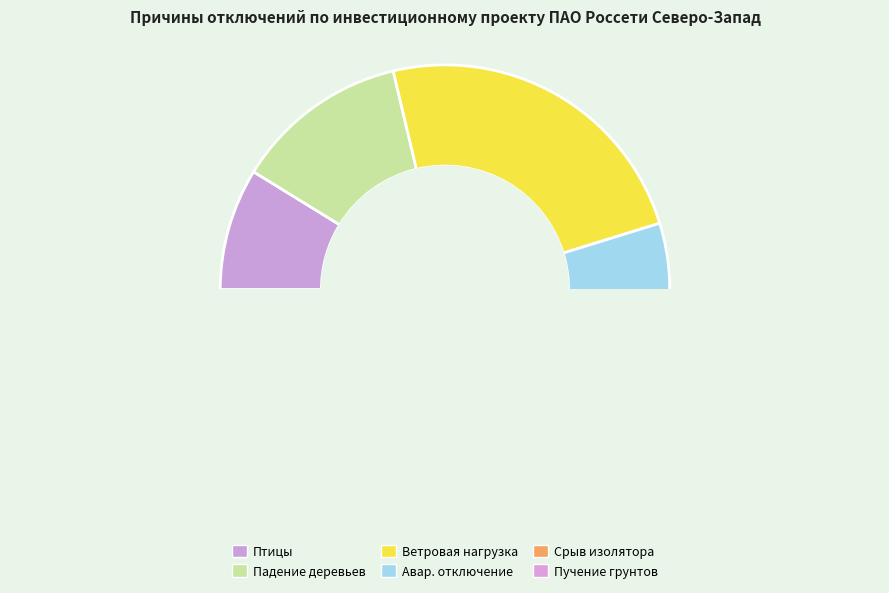

The Падение деревьев (веток) из-за ветра slice represents 13% of the pie. True or false?

True